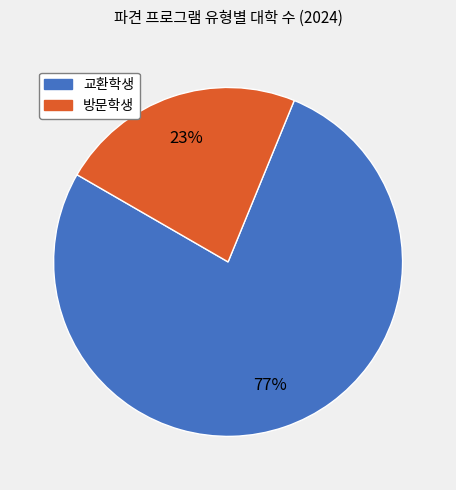

To the nearest percent, what is the difference between the largest and smallest slice percentages?

54%